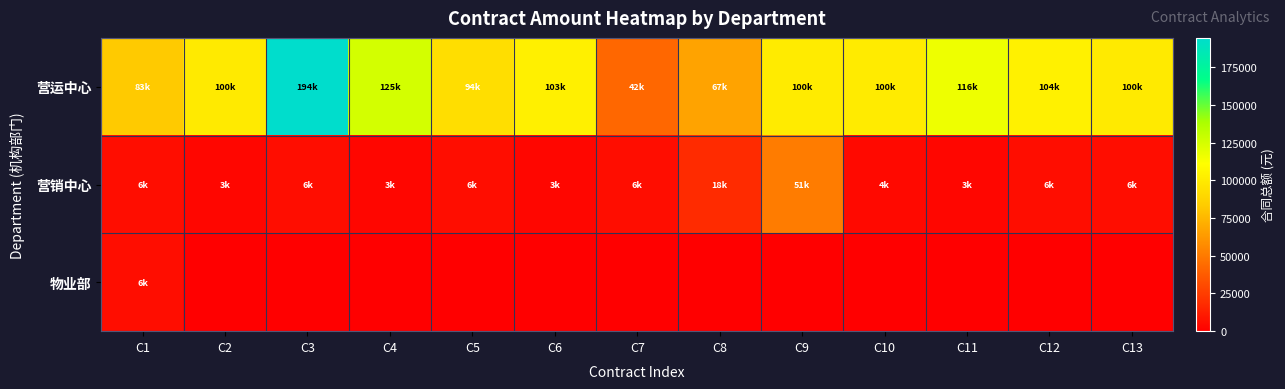

Which series has the largest total across all categories?

营运中心